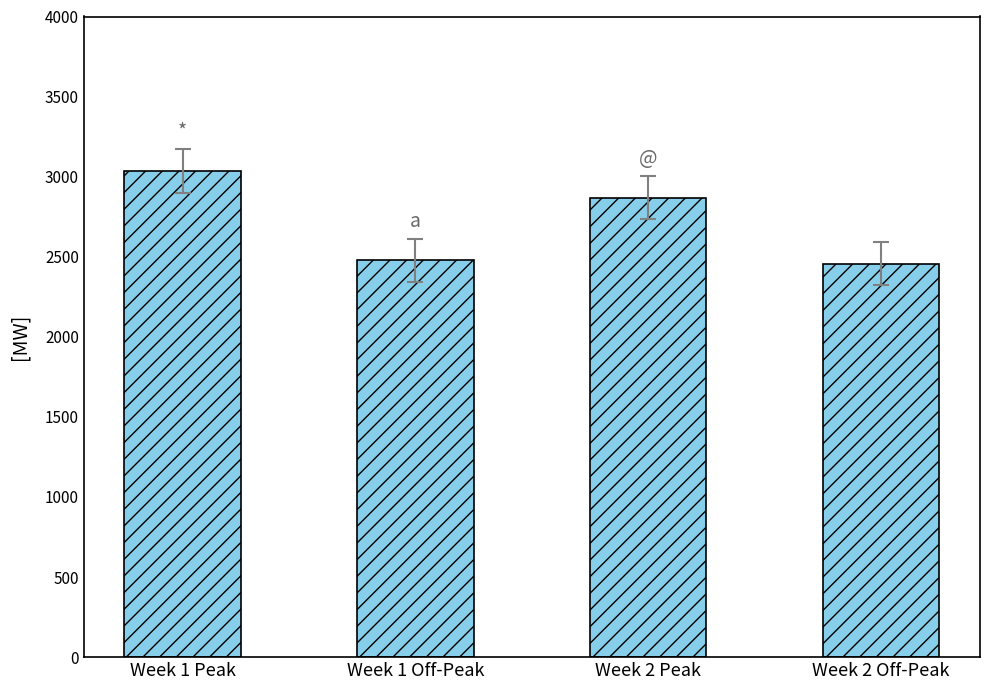

How many bars are there in total?

4